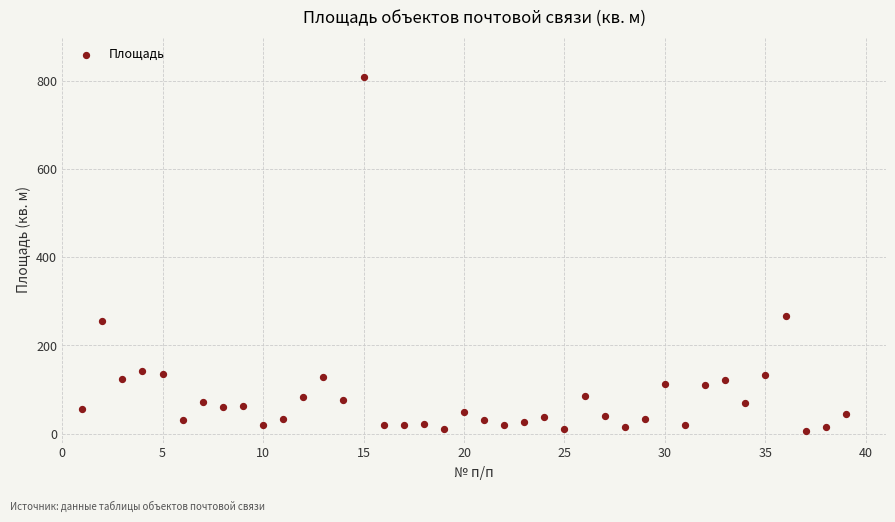

What is the range of X values (max minus min)?

38.0